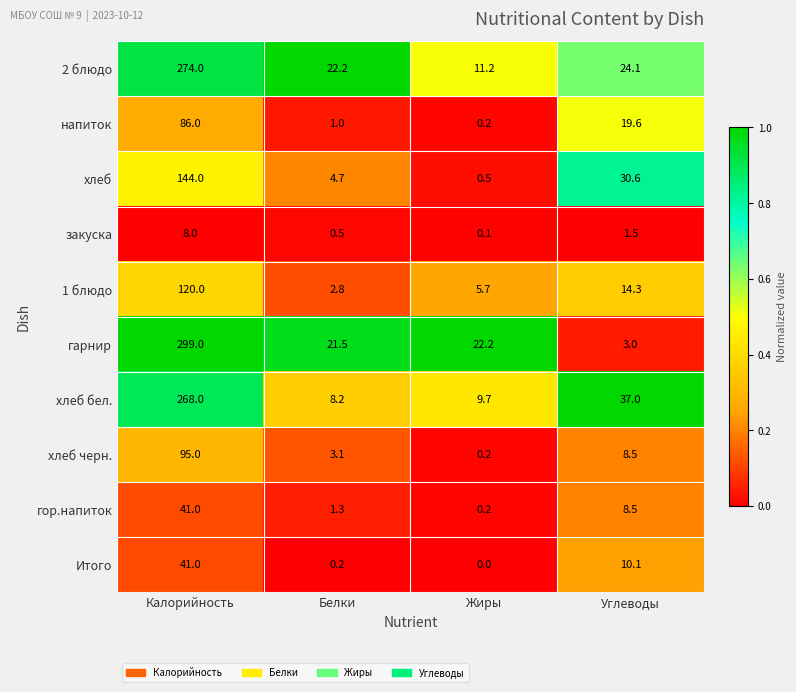

At which label does хлеб бел. first exceed 37?

Калорийность